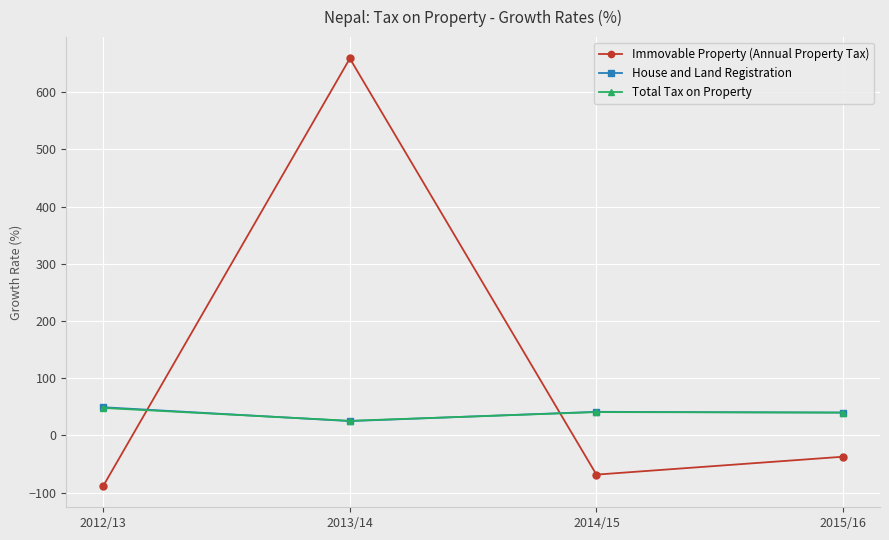

After their last crossing, which series has the higher values: Immovable Property (Annual Property Tax) or Total Tax on Property?

Total Tax on Property